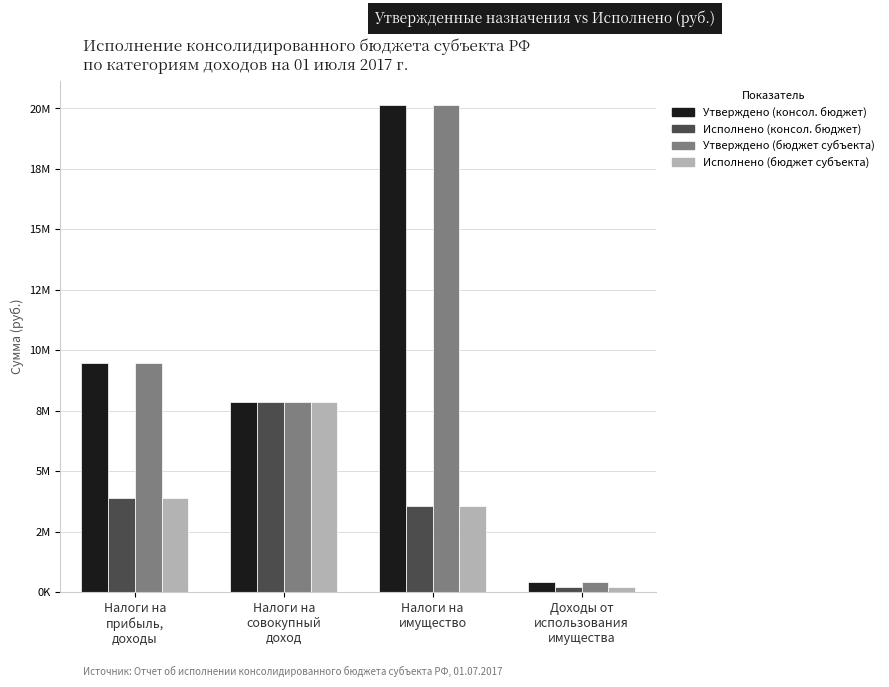

Are the bars horizontal?

No